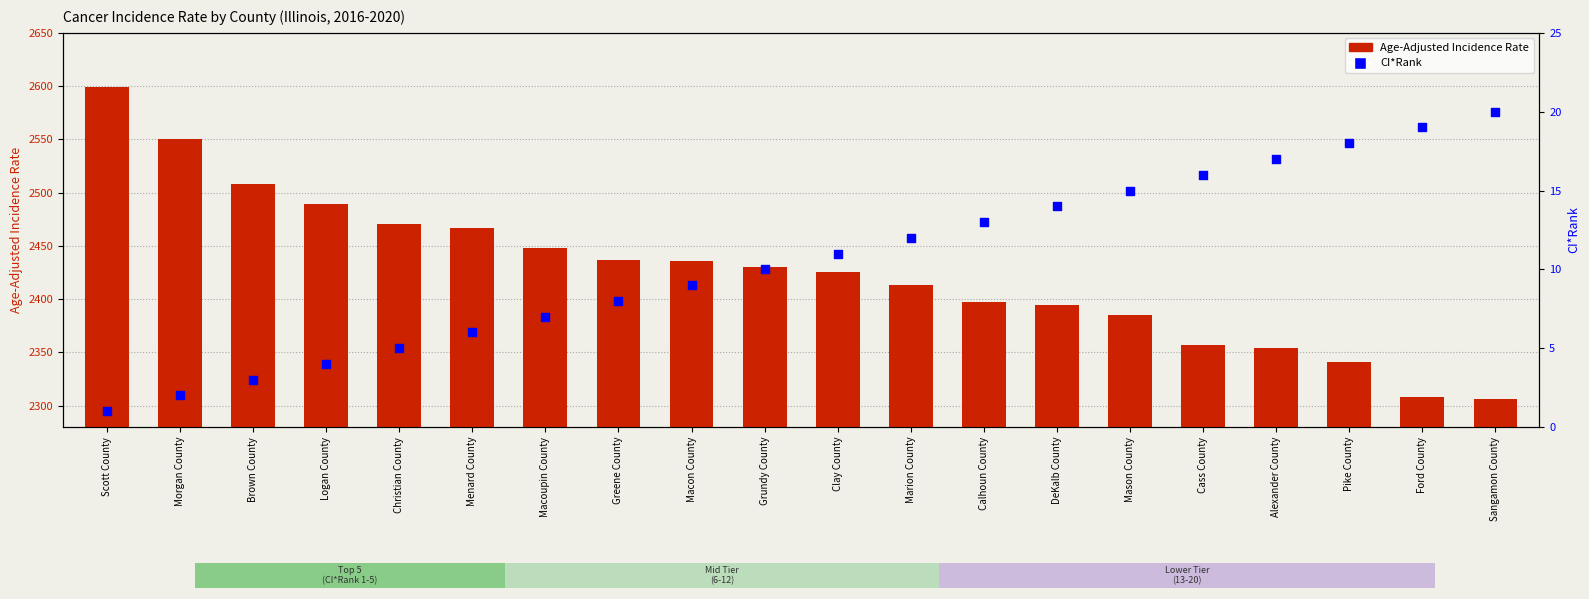

Which series contains the lowest Y value?

CI*Rank